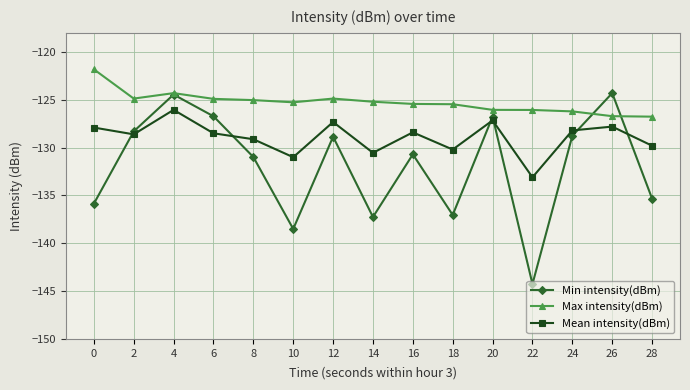

What are all the series names shown in the legend?

Min intensity(dBm), Max intensity(dBm), Mean intensity(dBm)